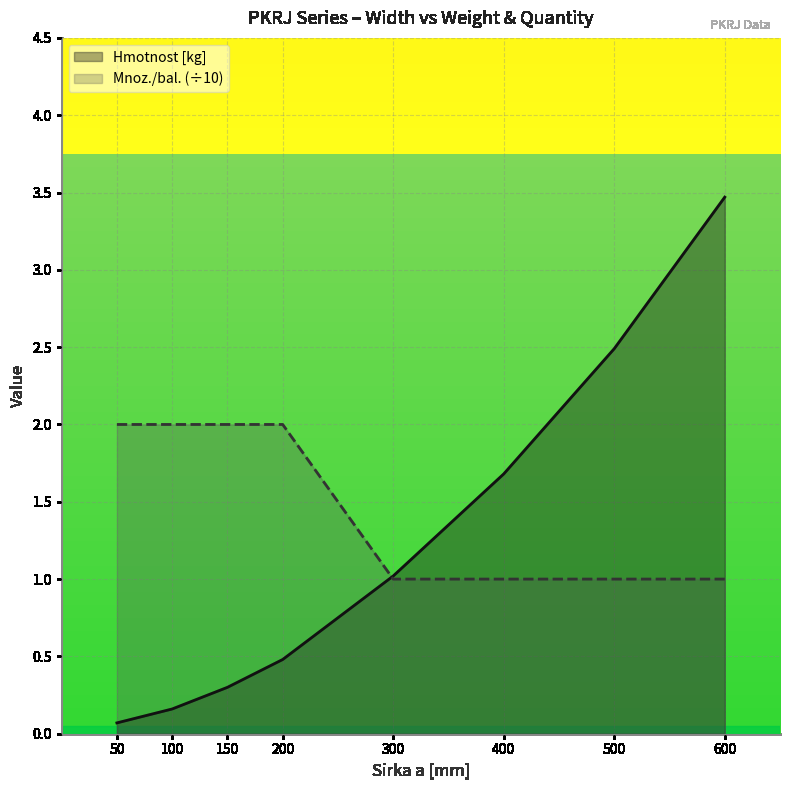

List the series in order of their overall mean, lowest first.

Hmotnost [kg], Mnoz./bal. (÷10)